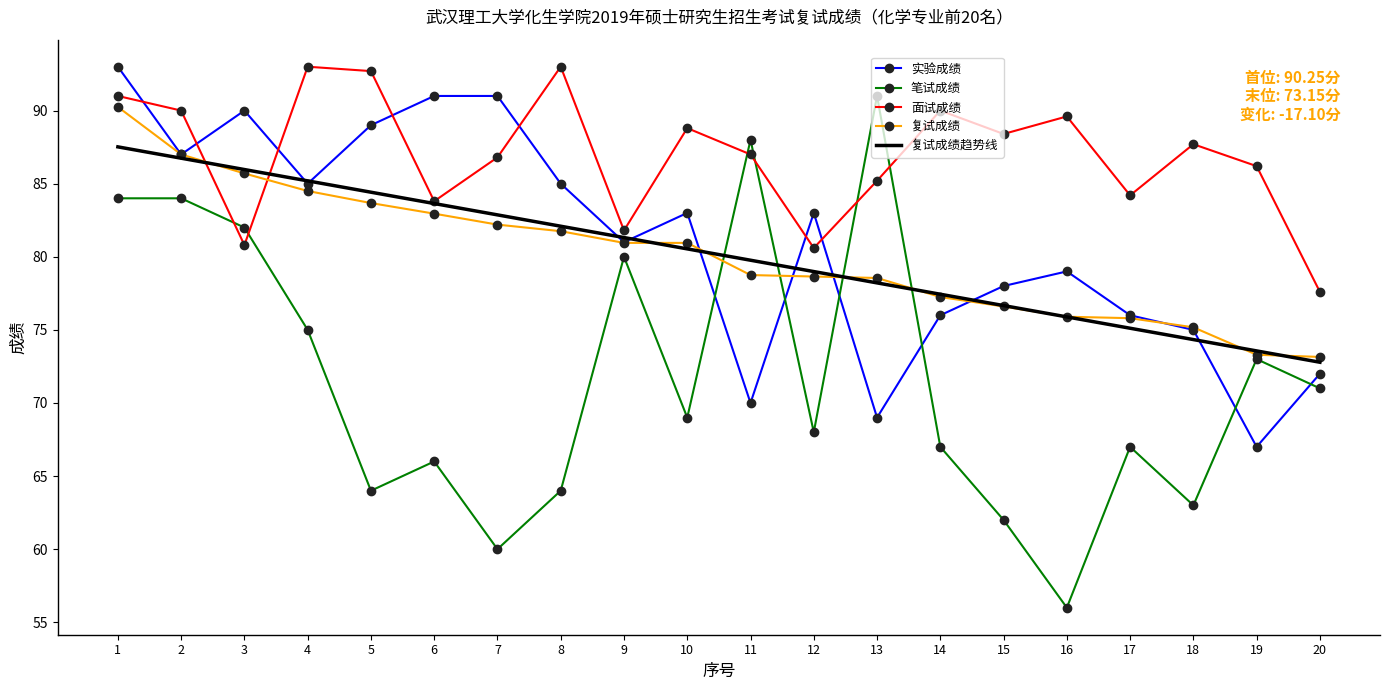

How many intersections are there between 面试成绩 and 复试成绩?

2